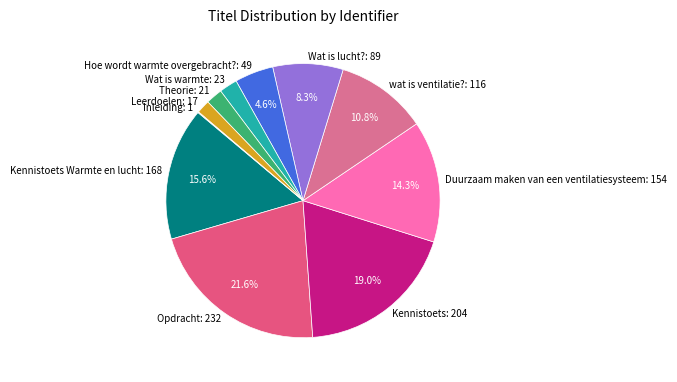

Does Duurzaam maken van een ventilatiesysteem: 154 account for over 50% of the chart?

No